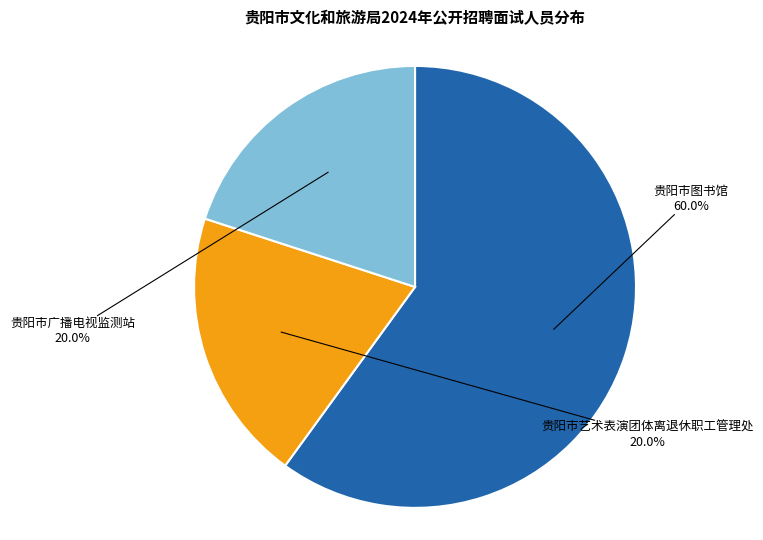

Is there a majority slice in this chart?

Yes